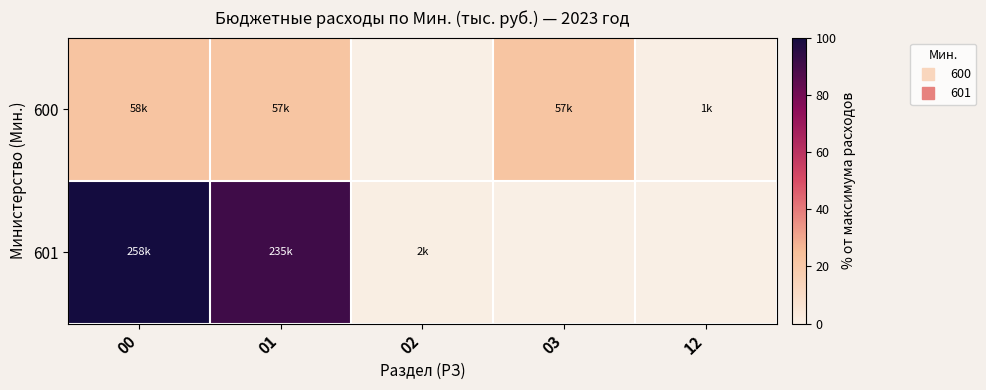

What is the total value across all series at 00?

122.4